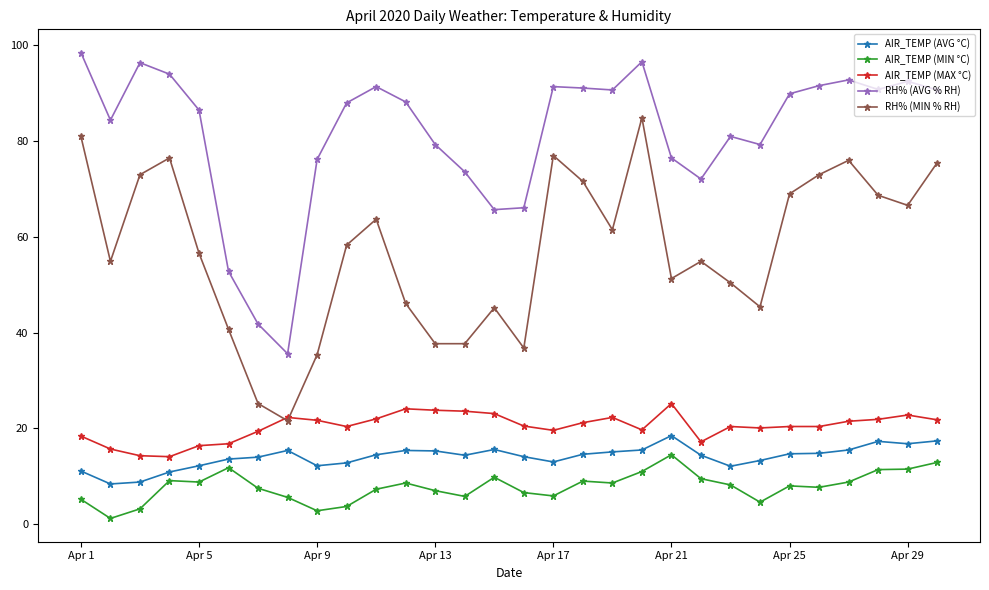

What is the lowest value of the RH% (AVG % RH) series?

35.6